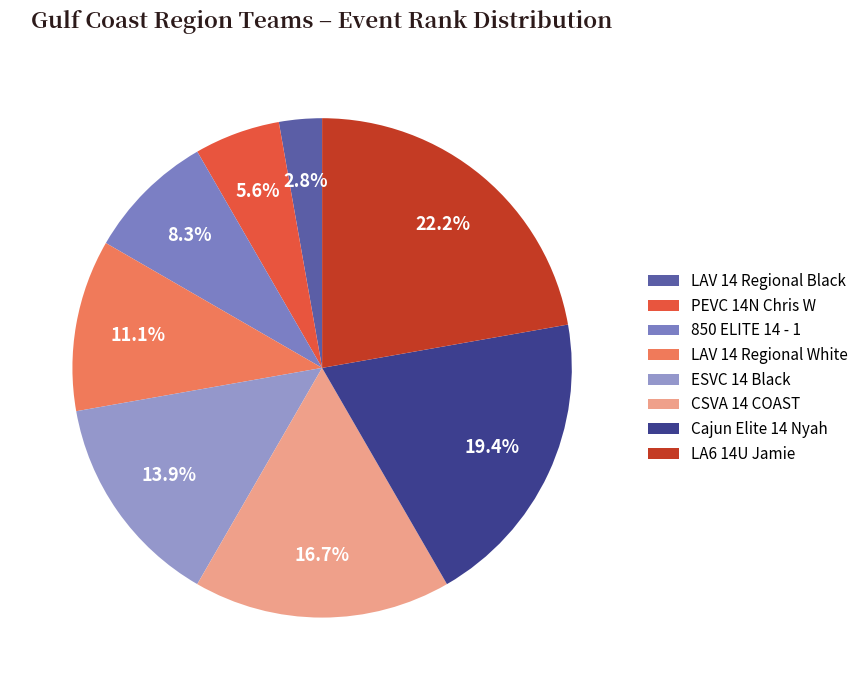

How many segments does this pie chart have?

8